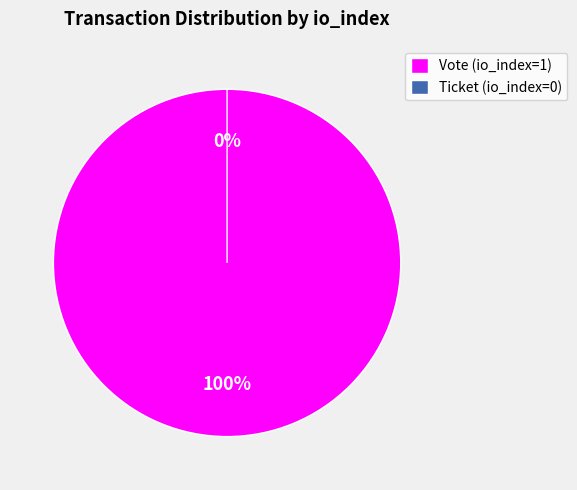

Is it true that Ticket (io_index=0) is 1% of the pie?

False